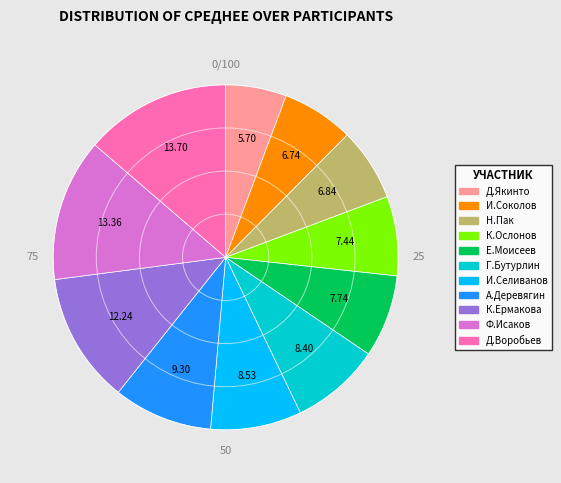

Does К.Ермакова account for over 50% of the chart?

No